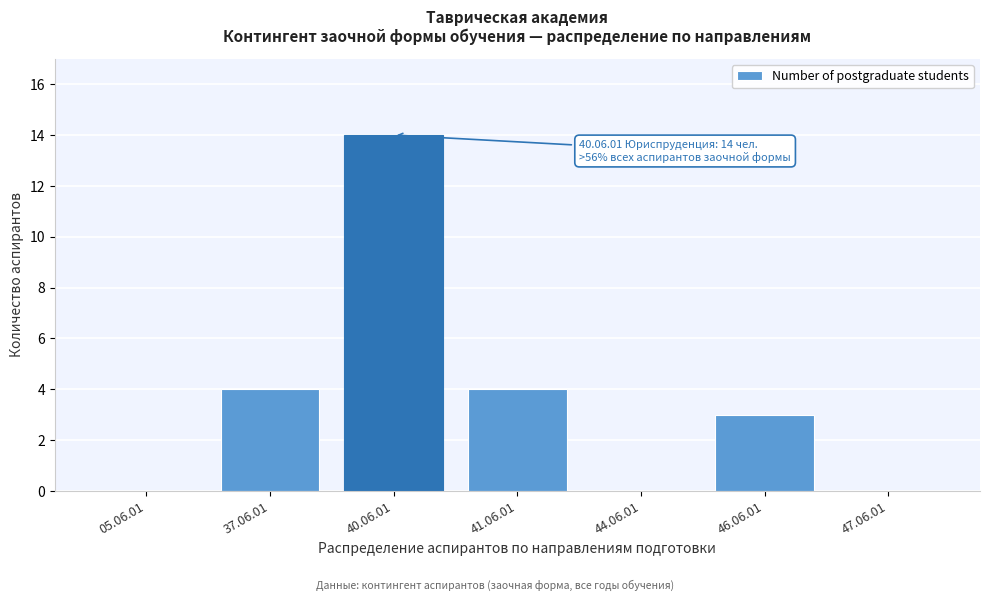

Reading left to right, extract all data points from this chart.

05.06.01=0	37.06.01=4	40.06.01=14	41.06.01=4	44.06.01=0	46.06.01=3	47.06.01=0